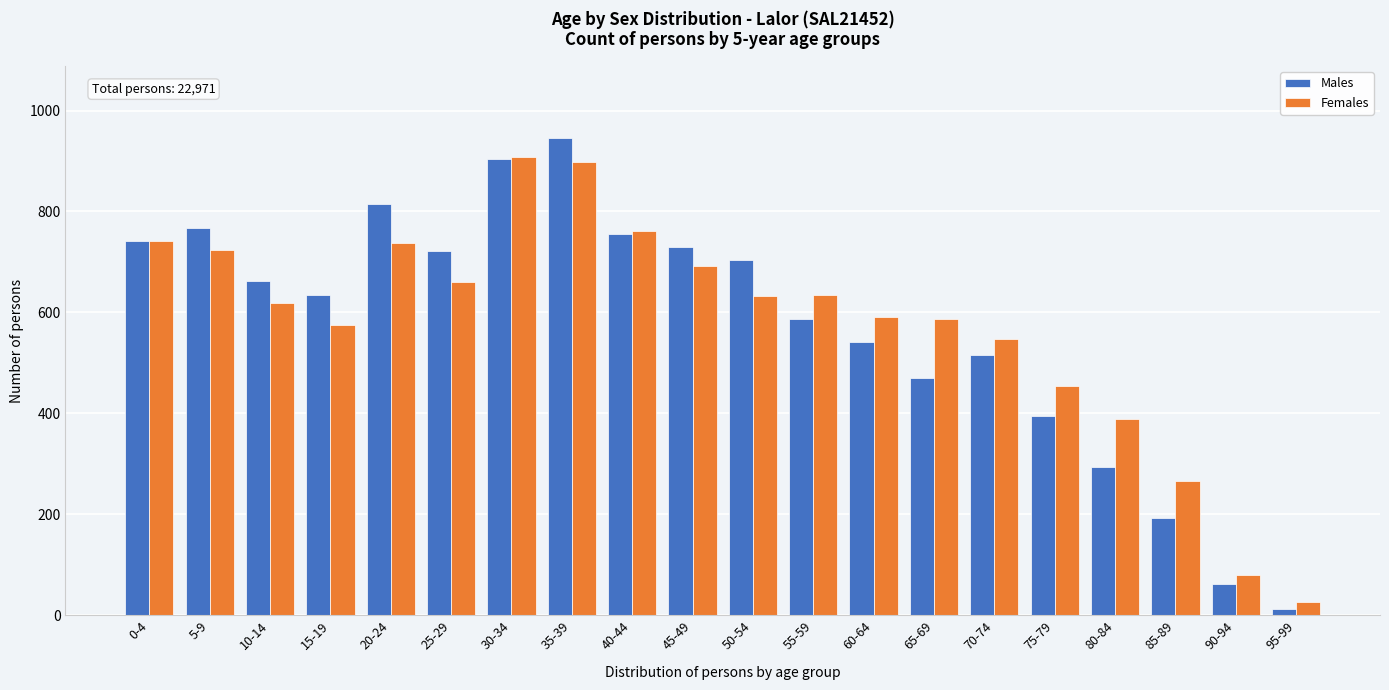

Is the value of Females at 35-39 greater than the value of Males at 45-49?

Yes